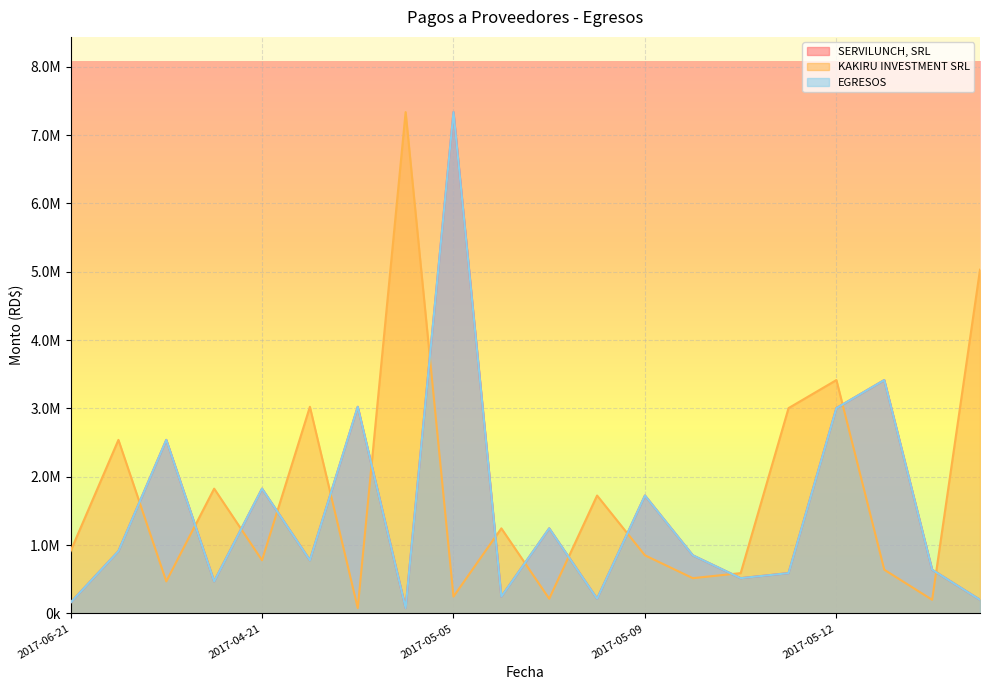

How many intersections are there between EGRESOS and KAKIRU INVESTMENT SRL?

14